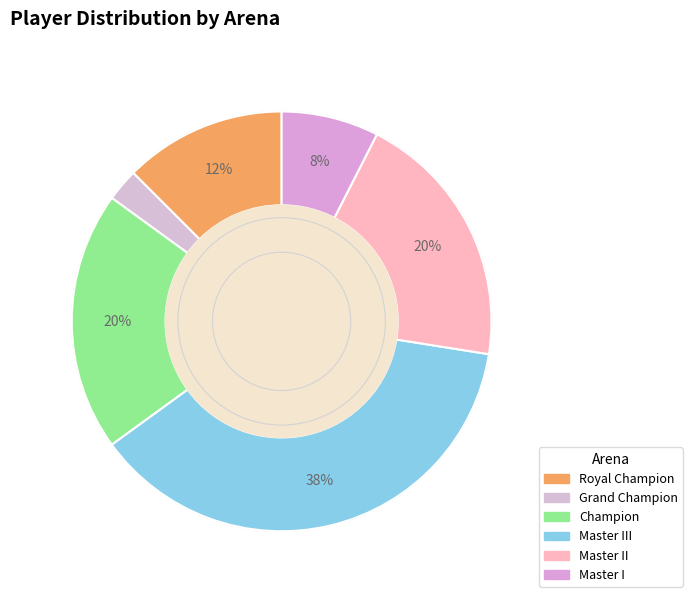

What is the smallest slice in the pie chart?

Grand Champion